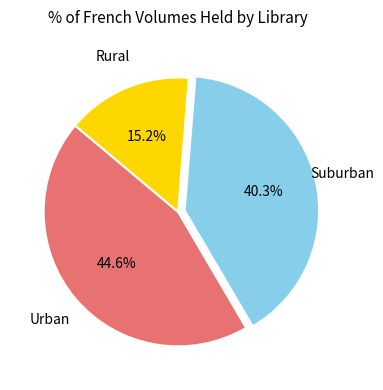

How many slices are in this pie chart?

3